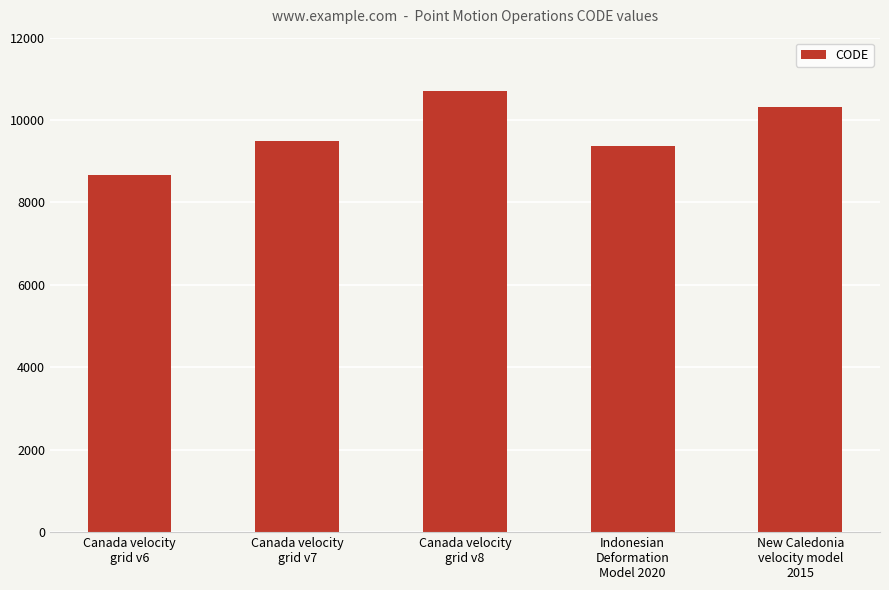

Reading left to right, extract all data points from this chart.

8676	9483	10707	9375	10323